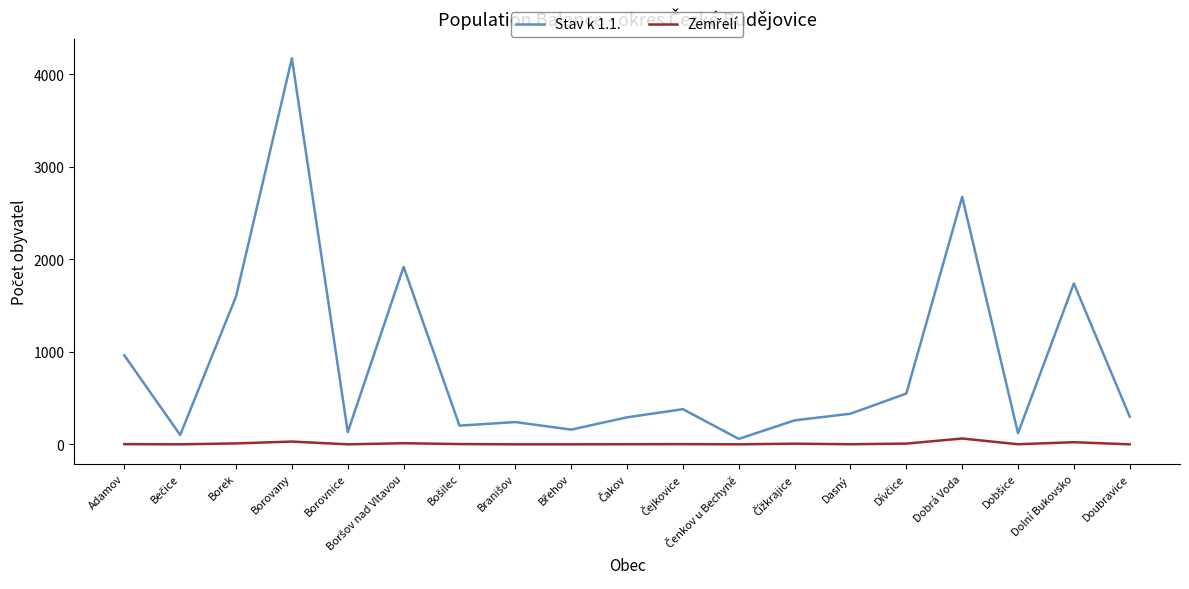

At which category does the chart reach its peak across all series?

Borovany